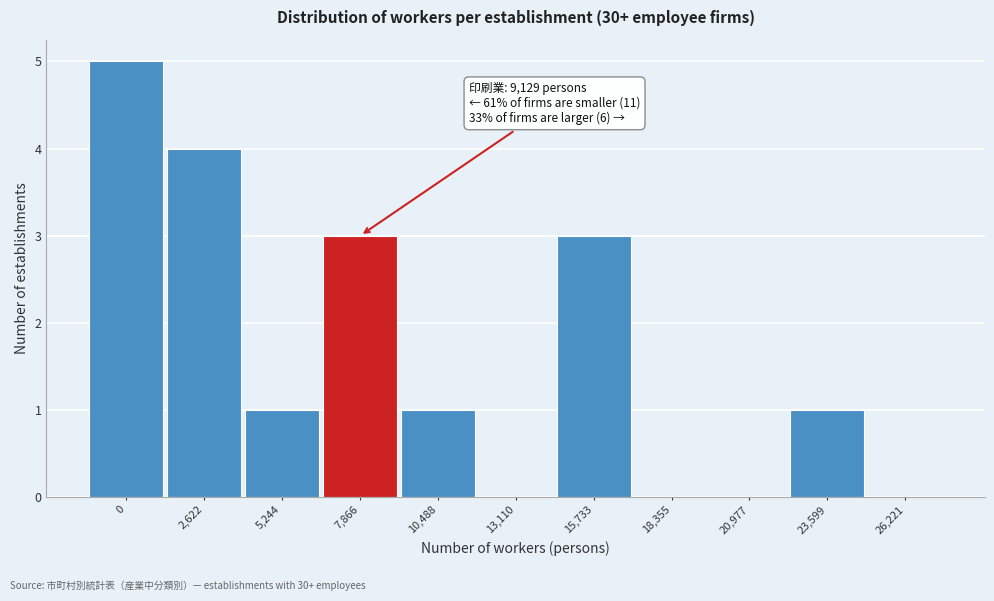

Reading left to right, extract all data points from this chart.

0=5	2,622=4	5,244=1	7,866=3	10,488=1	13,110=0	15,733=3	18,355=0	20,977=0	23,599=1	26,221=0